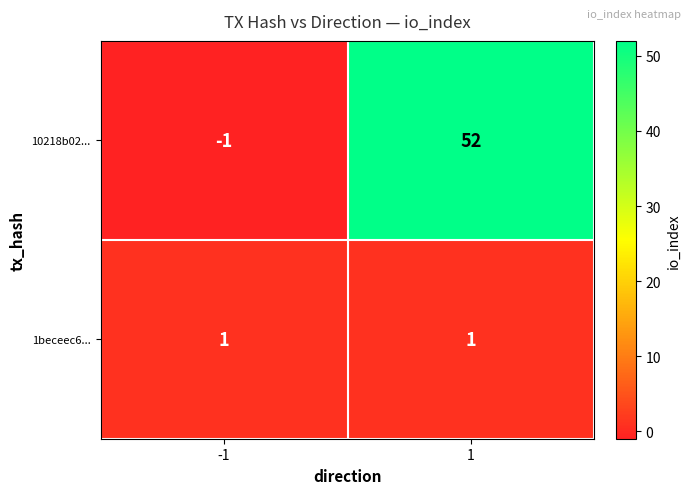

Is it true that 1beceec6... equals 1 at -1?

True